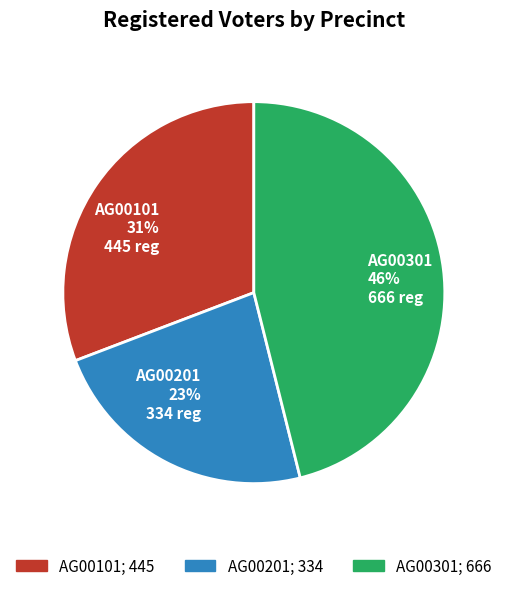

To the nearest percent, what percentage of the pie is AG00301 46% 666 reg?

46%